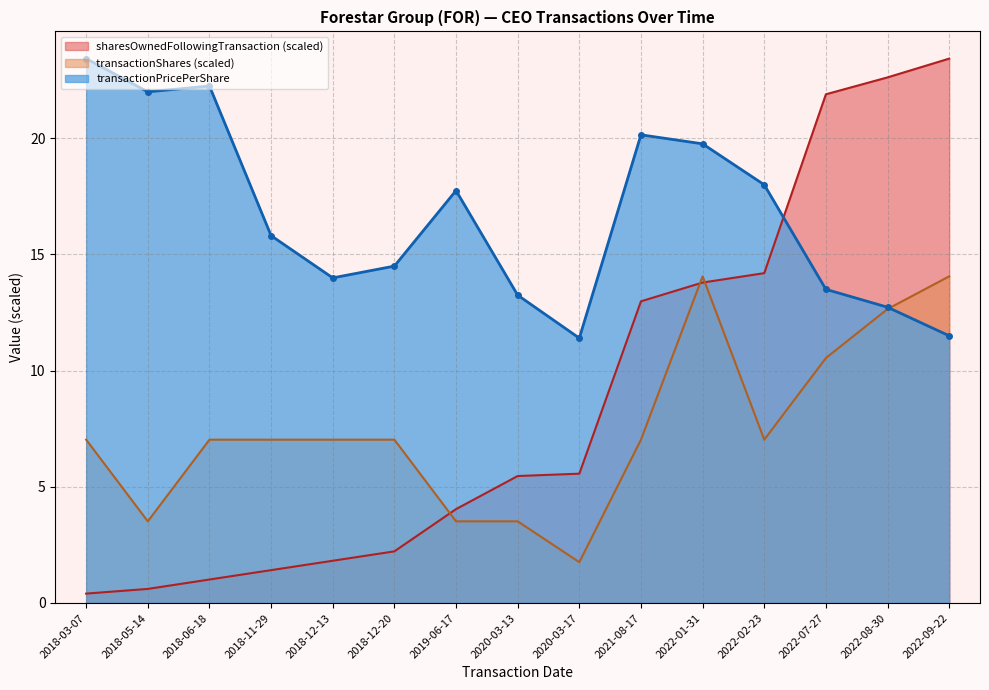

How many categories are shown in the chart?

15